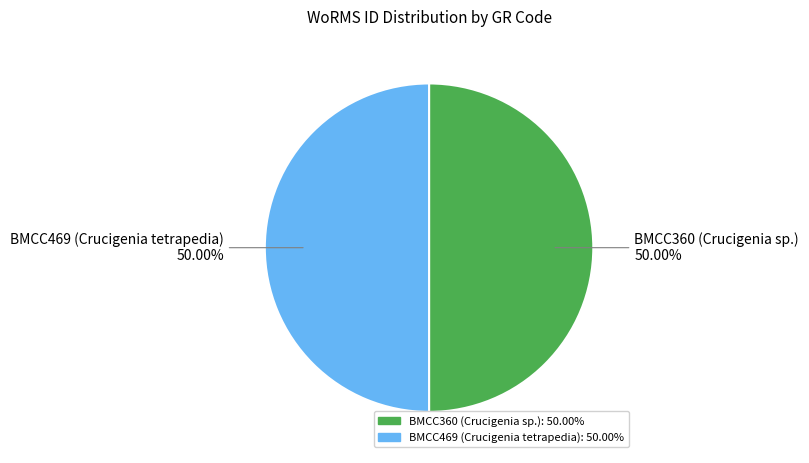

To the nearest percent, what percentage of the pie is BMCC360 (Crucigenia sp.)?

50%